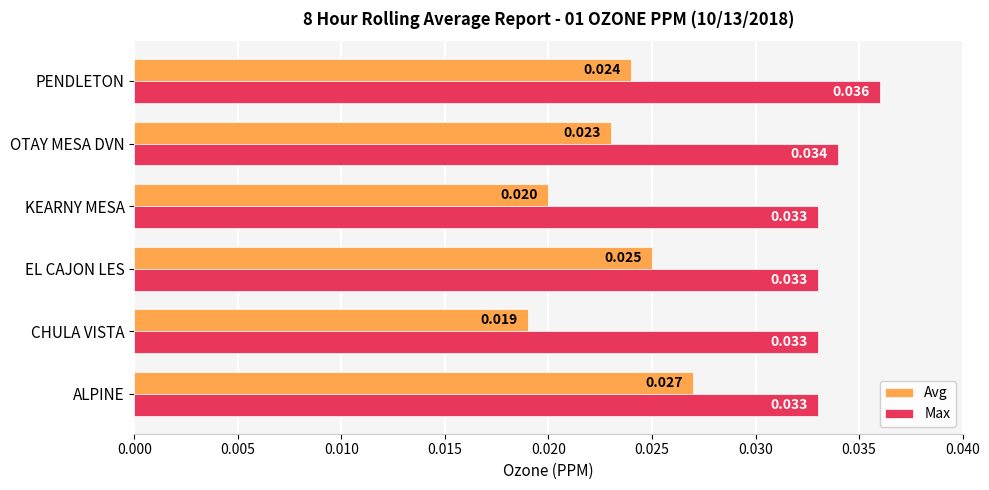

List the labels in order of Avg value, smallest first.

CHULA VISTA, KEARNY MESA, OTAY MESA DVN, PENDLETON, EL CAJON LES, ALPINE